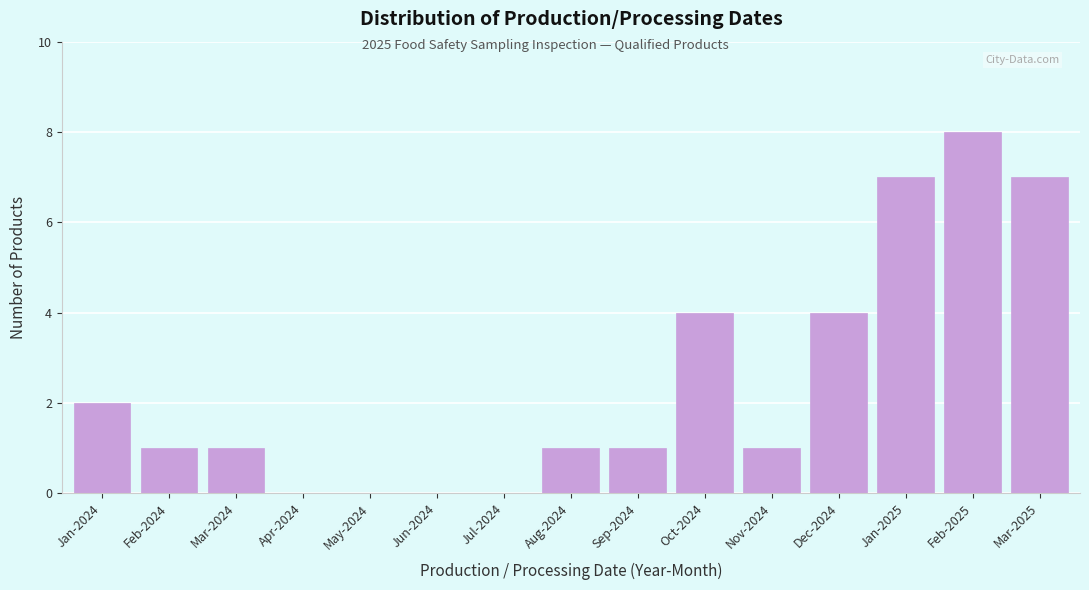

Reading left to right, extract all data points from this chart.

Jan-2024=2	Feb-2024=1	Mar-2024=1	Apr-2024=0	May-2024=0	Jun-2024=0	Jul-2024=0	Aug-2024=1	Sep-2024=1	Oct-2024=4	Nov-2024=1	Dec-2024=4	Jan-2025=7	Feb-2025=8	Mar-2025=7